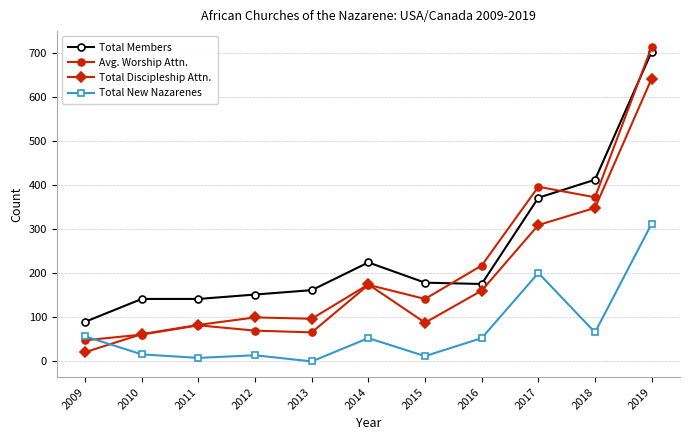

What is the value of the Total Members point at the 8th from the left?

176